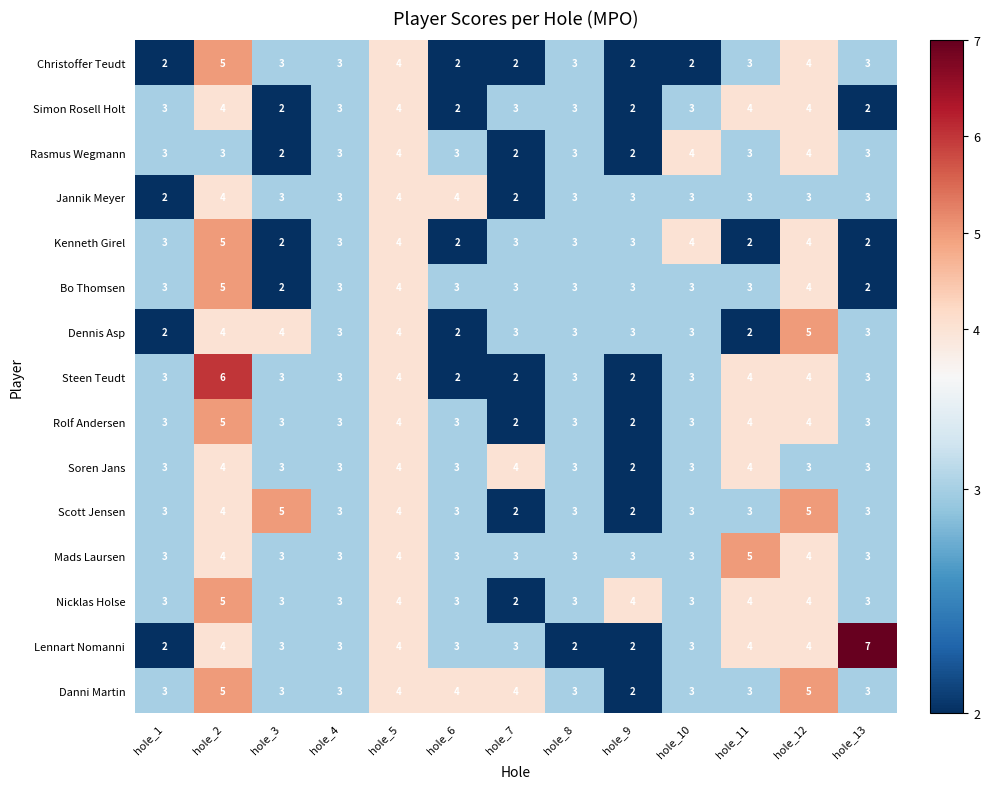

What is the total value across all series at hole_11?

51